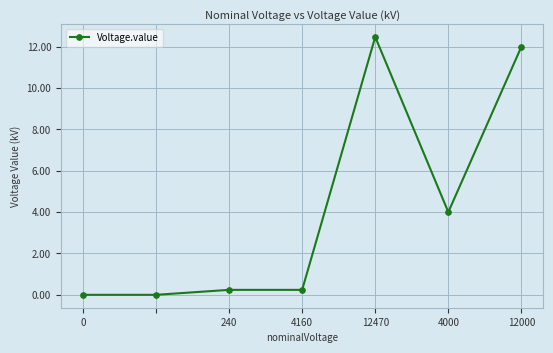

Count the number of categories in the chart.

7